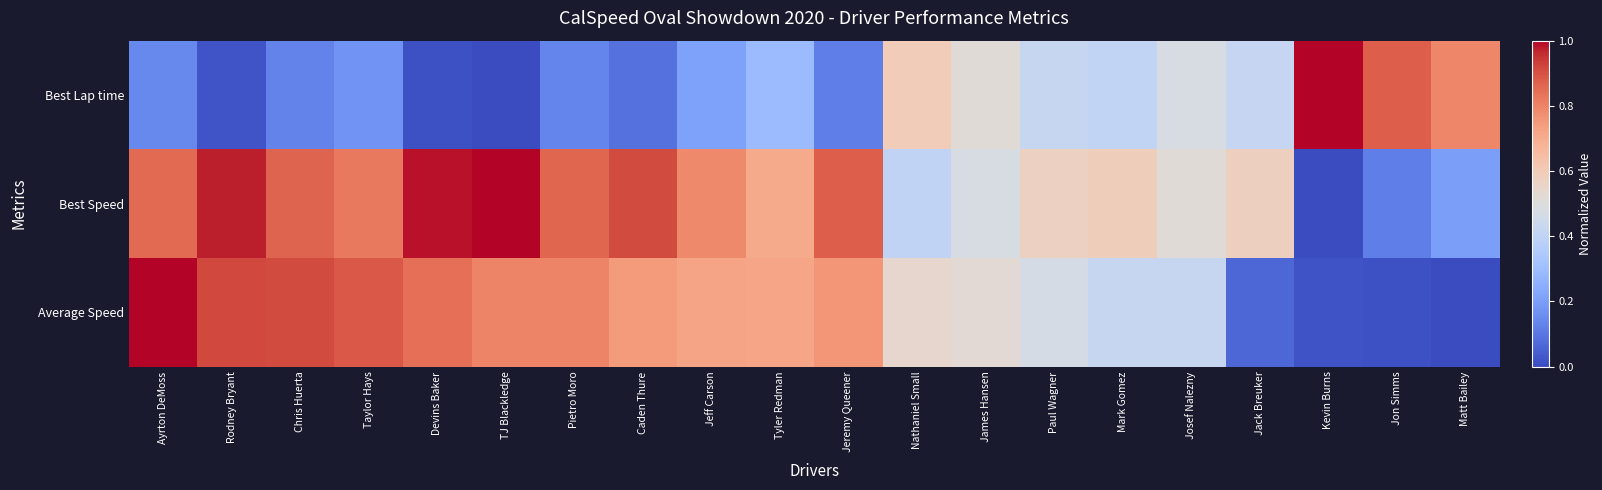

Which series changed the most between Jeff Carson and Kevin Burns?

Best Lap time